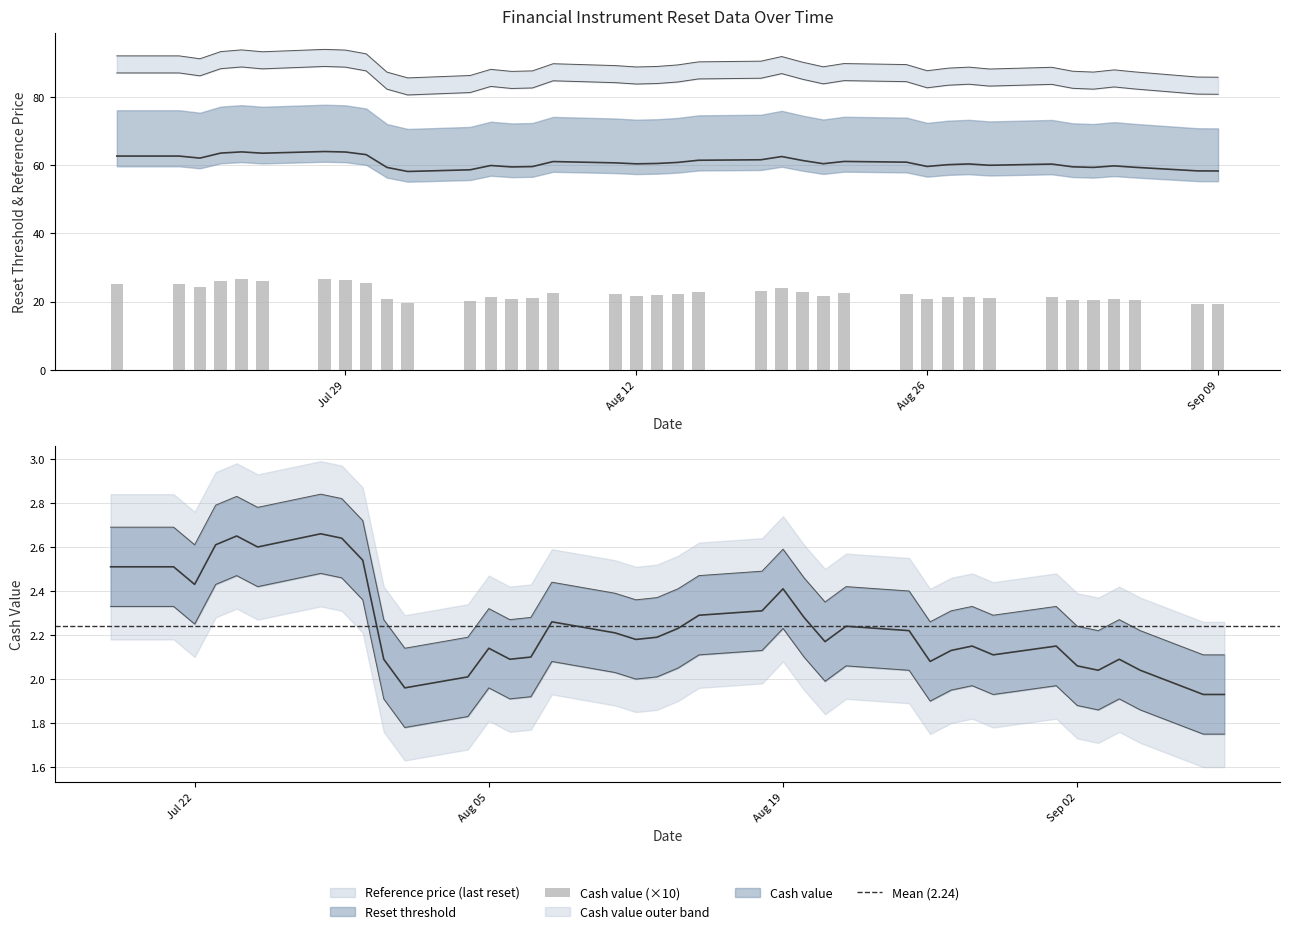

Reading right to left, what are all the values shown in this chart?

Reset threshold: 58.3	58.3	59.4	59.8	59.3	59.5	60.3	60.0	60.3	60.1	59.6	60.9	61.1	60.4	61.4	62.5	61.6	61.4	60.8	60.5	60.4	60.7	61.0	59.6	59.5	59.9	58.6	58.1	59.3	63.1	63.8	64.0	63.5	63.9	63.5	62.1	62.6	62.6
Reference price (last reset): 85.8	85.8	87.3	87.9	87.2	87.5	88.7	88.2	88.7	88.4	87.7	89.5	89.8	88.8	90.2	91.8	90.5	90.2	89.3	88.9	88.8	89.2	89.7	87.6	87.5	88.0	86.2	85.5	87.2	92.6	93.7	93.9	93.2	93.8	93.2	91.2	92.0	92.0
Cash value: 19.3	19.3	20.4	20.9	20.4	20.6	21.5	21.1	21.5	21.3	20.8	22.2	22.4	21.7	22.8	24.1	23.1	22.9	22.3	21.9	21.8	22.1	22.6	21.0	20.9	21.4	20.1	19.6	20.9	25.4	26.4	26.6	26.0	26.5	26.1	24.3	25.1	25.1